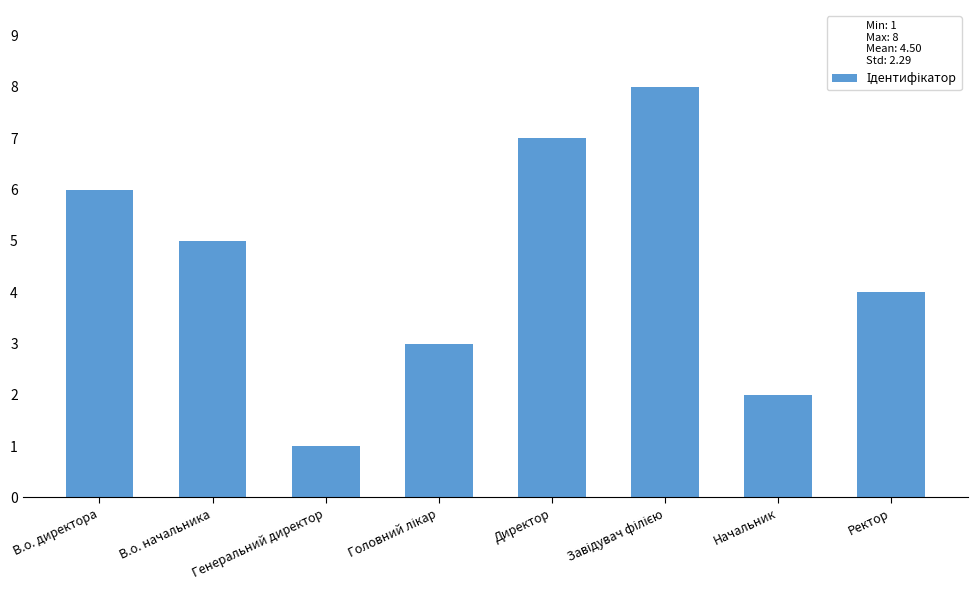

What is the difference between the maximum and minimum values?

7